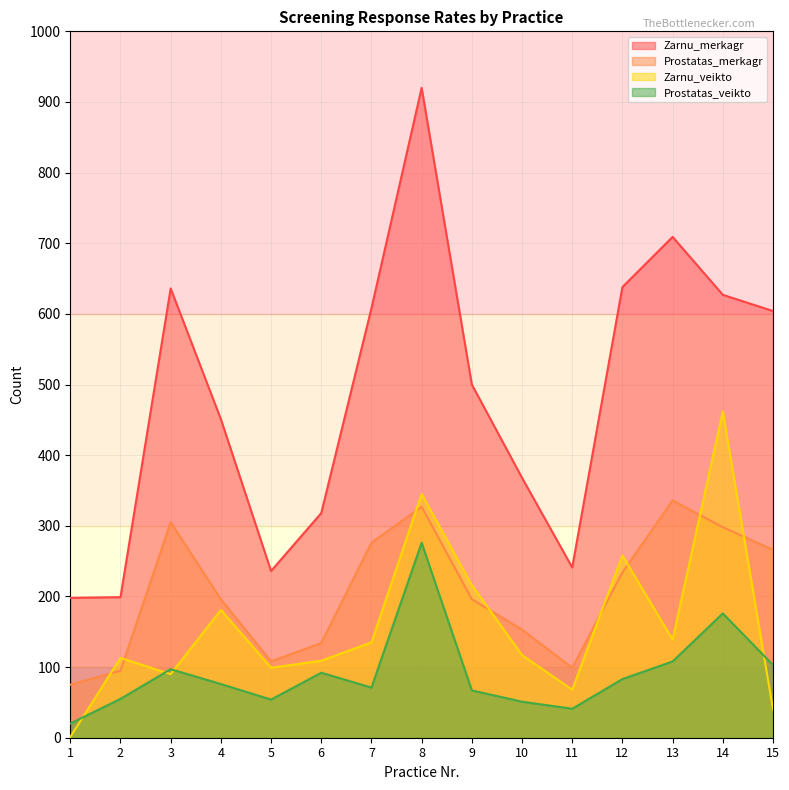

Is it true that Zarnu_merkagr equals 402 at 8?

False